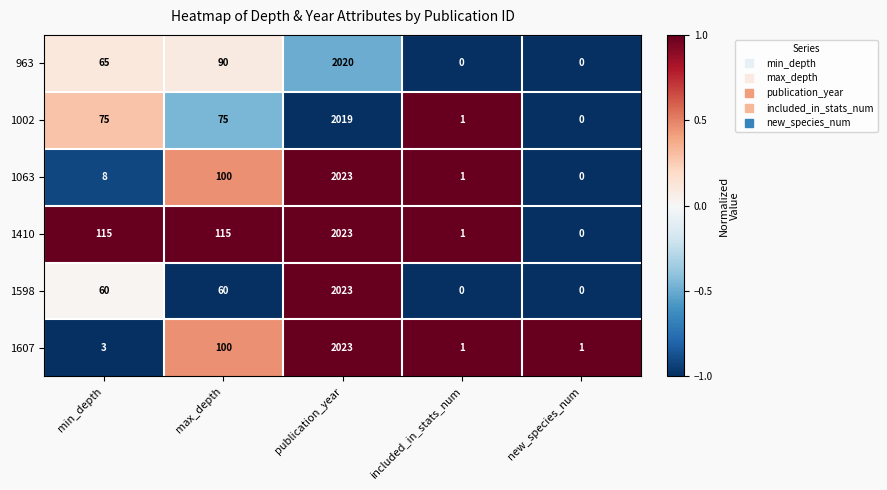

The 963 series shows 89 at min_depth. True or false?

False